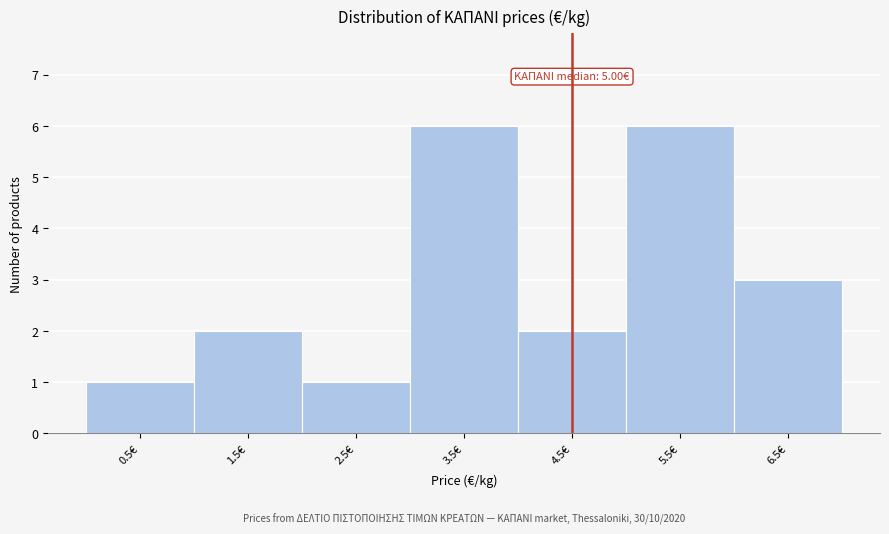

Reading left to right, transcribe all the data shown in this chart.

1	2	1	6	2	6	3